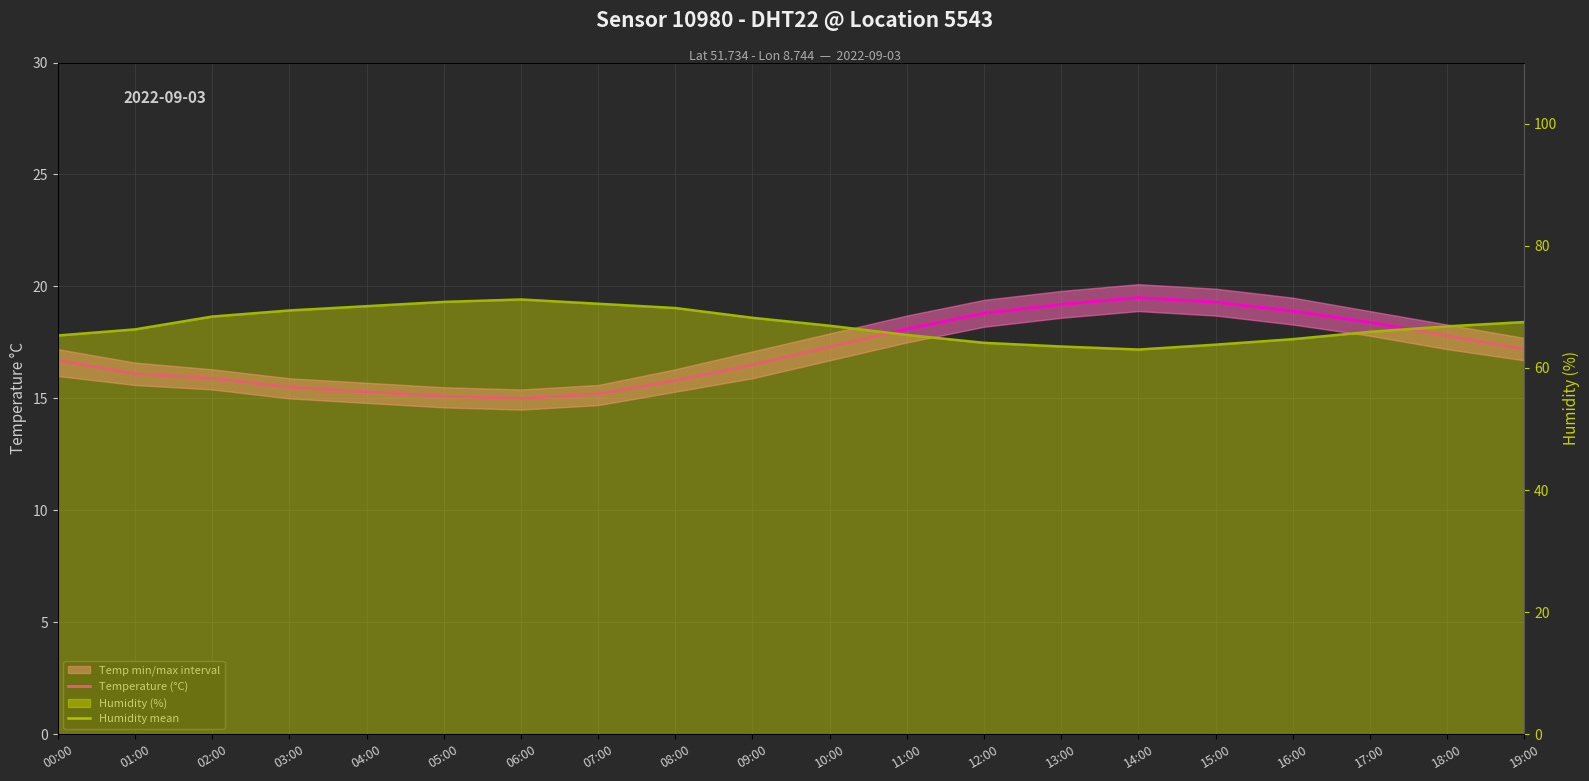

True or false: Temperature (°C) has a value of 15.9 at 02:00.

True